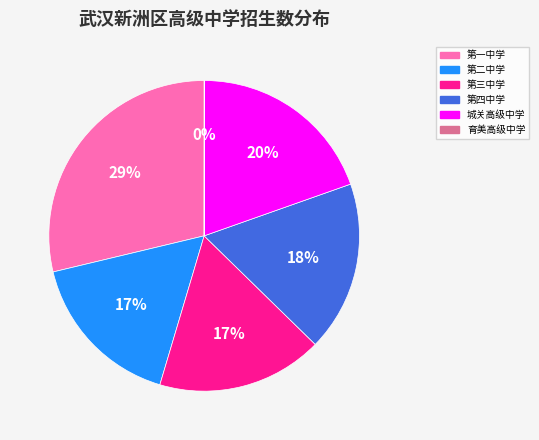

Combined, do 第三中学 and 第四中学 account for over 50%?

No